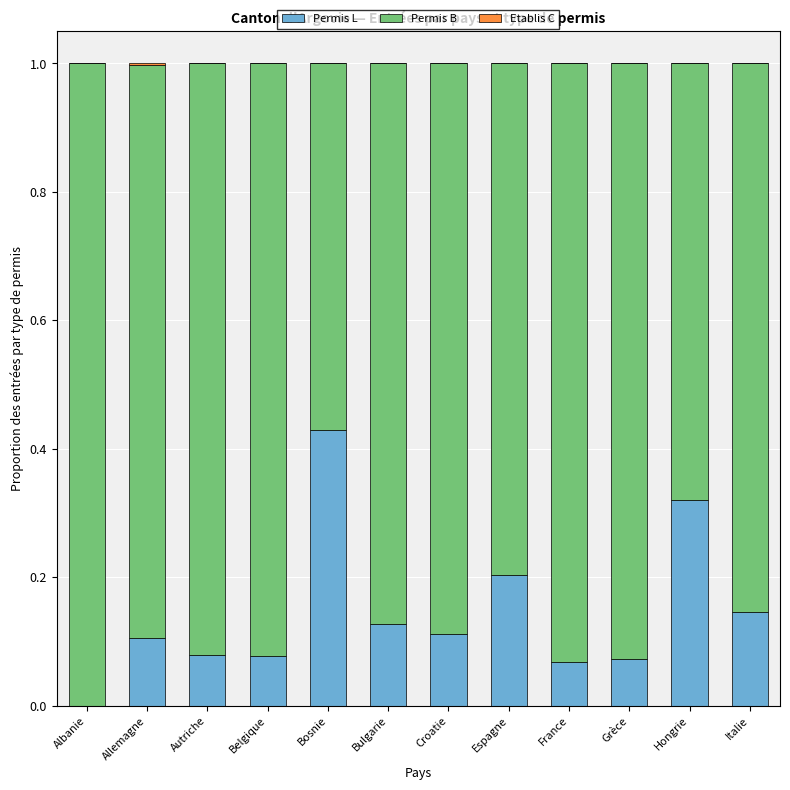

What is the sum of all Permis L values?

1.7